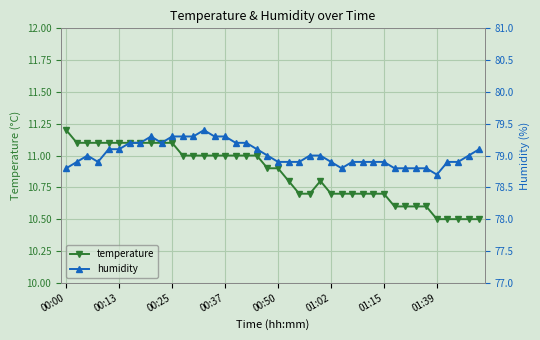

True or false: temperature has more than 0 points higher than both neighbors.

True